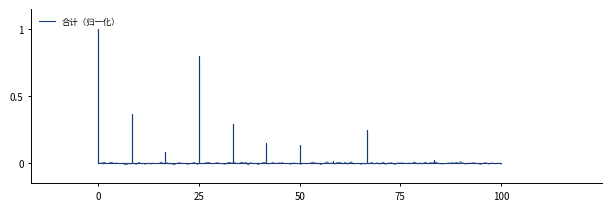

Count the number of data series in this chart.

1